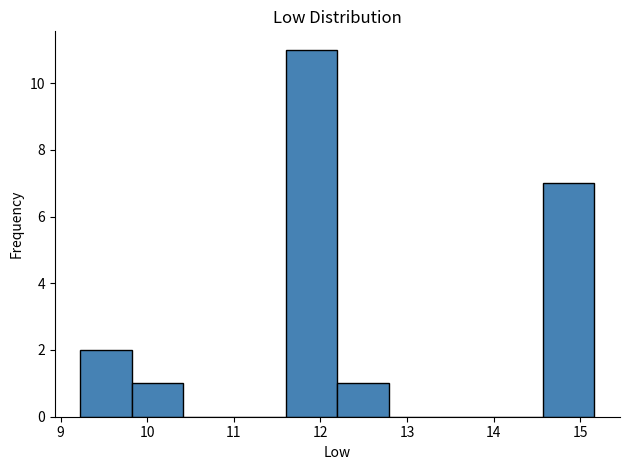

How tall is the bar that spans 11.6 to 12.2 on the x-axis? Neither the bar edges nor the heights are printed on the chart, so give them approximately, as read against the axes.

11